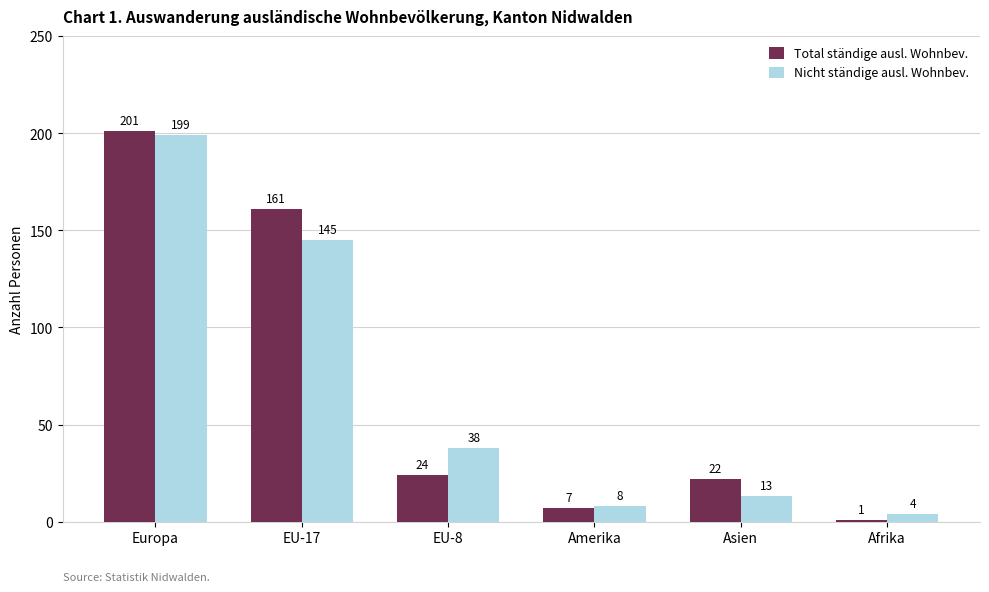

What is the difference between the maximum and minimum values in the Nicht ständige ausl. Wohnbev. series?

195